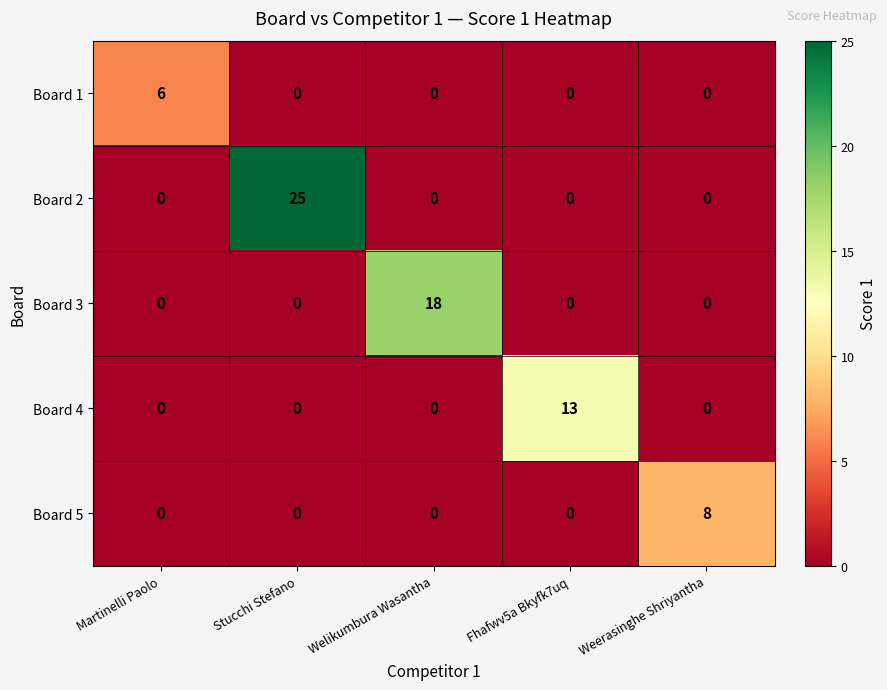

Rank the series by their maximum value, from highest to lowest.

Board 2, Board 3, Board 4, Board 5, Board 1